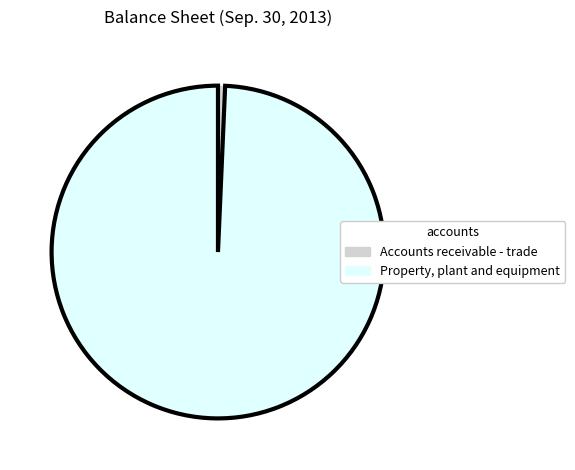

The Property, plant and equipment slice represents 99% of the pie. True or false?

True